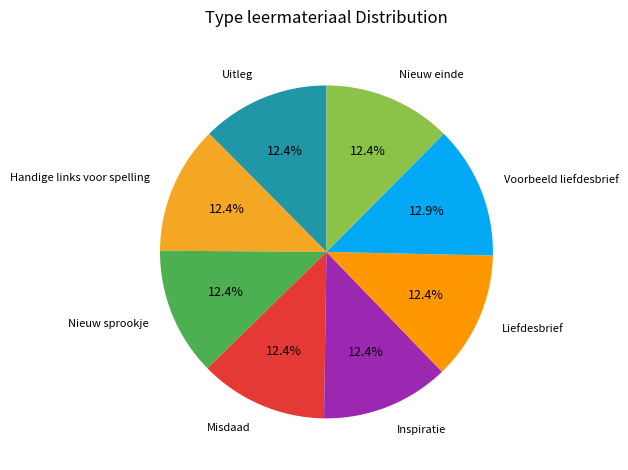

To the nearest percent, what percentage of the pie is Handige links voor spelling?

12%